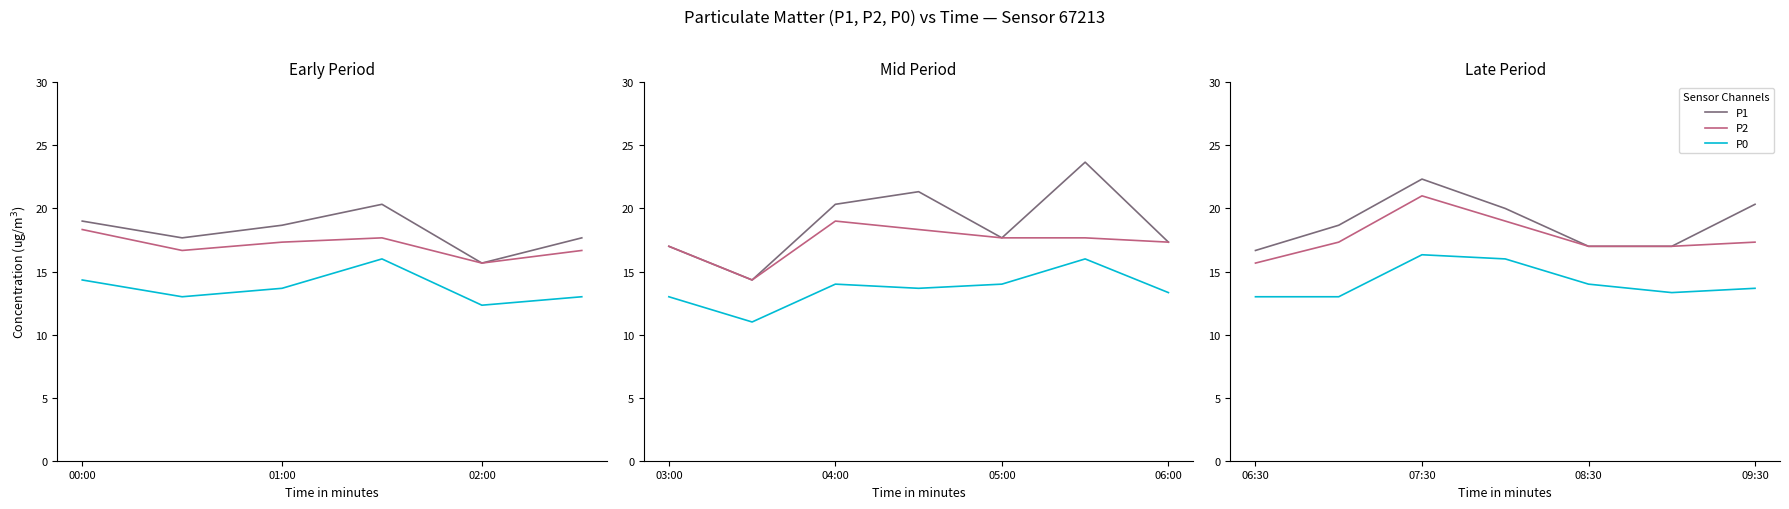

True or false: P0 and P2 cross at least once.

False